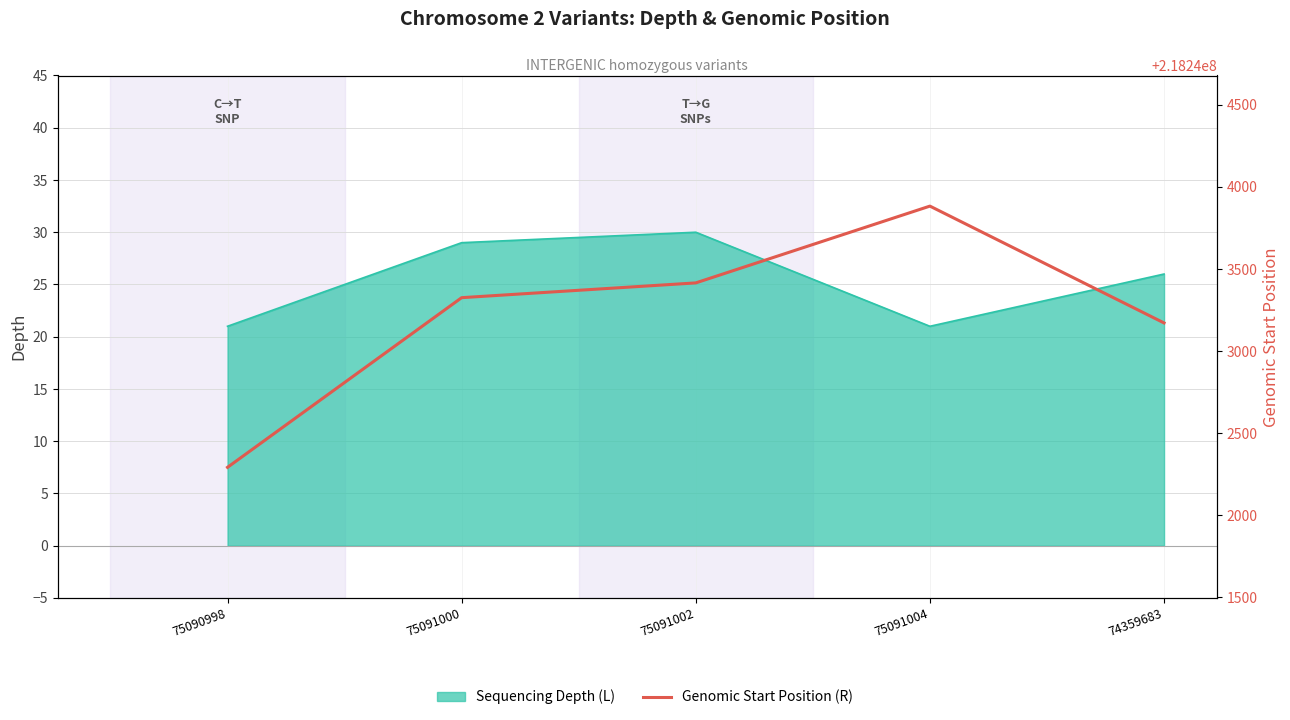

Which has a higher value, 75091004 or 74359683?

75091004